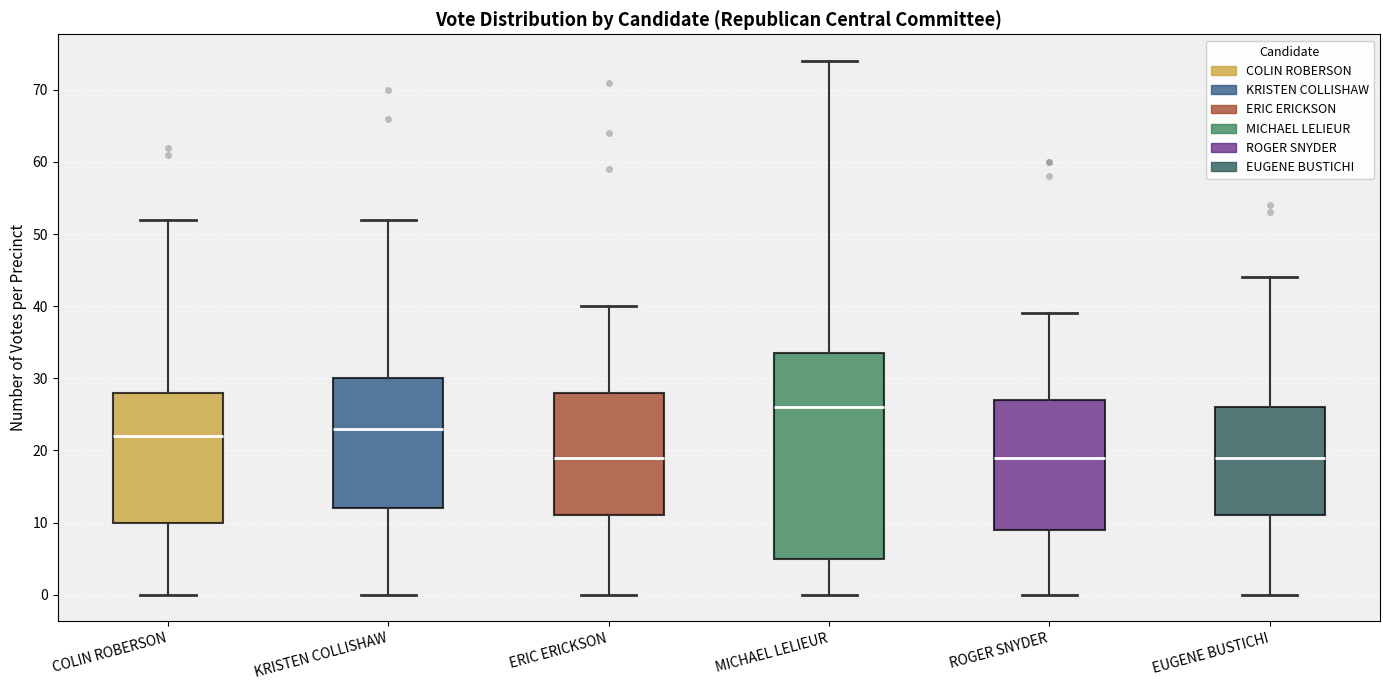

Reading left to right, transcribe this box plot: for each box, give where its median line is, the range the box spans, and where its two whiskers end, as read against the y-axis. The values are not printed on the chart, so give them approximately, as read against the axis.

COLIN ROBERSON: median 22, box 10 to 28, whiskers 0 to 52
KRISTEN COLLISHAW: median 23, box 12 to 30, whiskers 0 to 52
ERIC ERICKSON: median 19, box 11 to 28, whiskers 0 to 40
MICHAEL LELIEUR: median 26, box 5 to 34, whiskers 0 to 74
ROGER SNYDER: median 19, box 9 to 27, whiskers 0 to 39
EUGENE BUSTICHI: median 19, box 11 to 26, whiskers 0 to 44